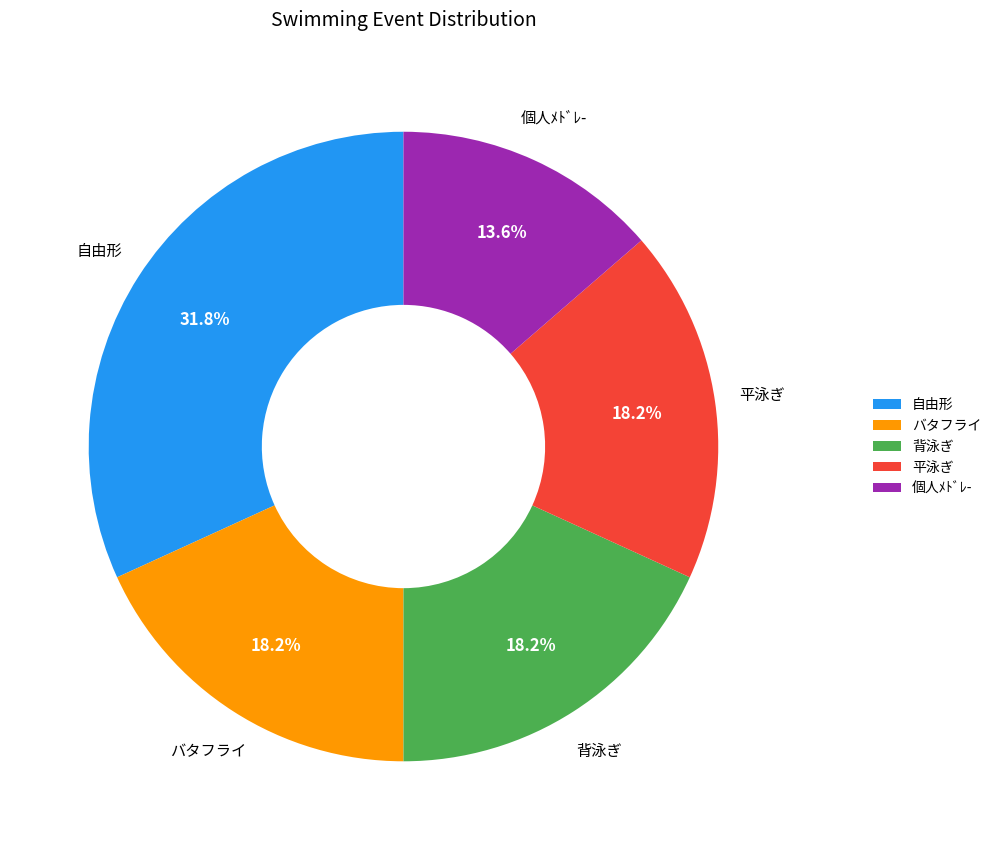

Approximately how many times larger is the value at 背泳ぎ compared to 個人ﾒﾄﾞﾚ-?

1.3